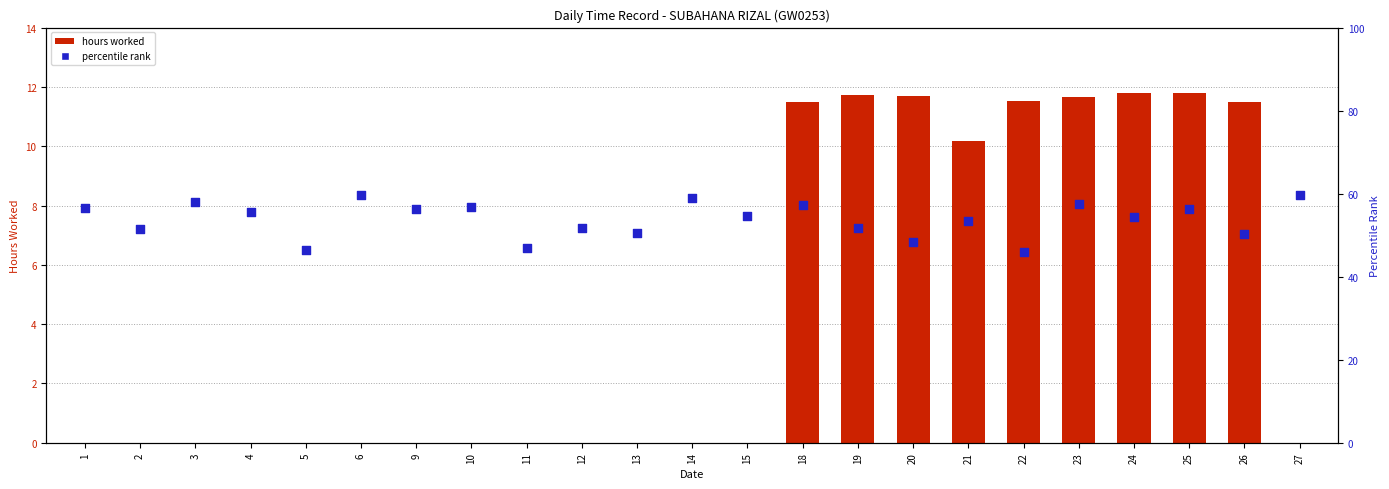

What are all the series names shown in the legend?

hours worked, percentile rank